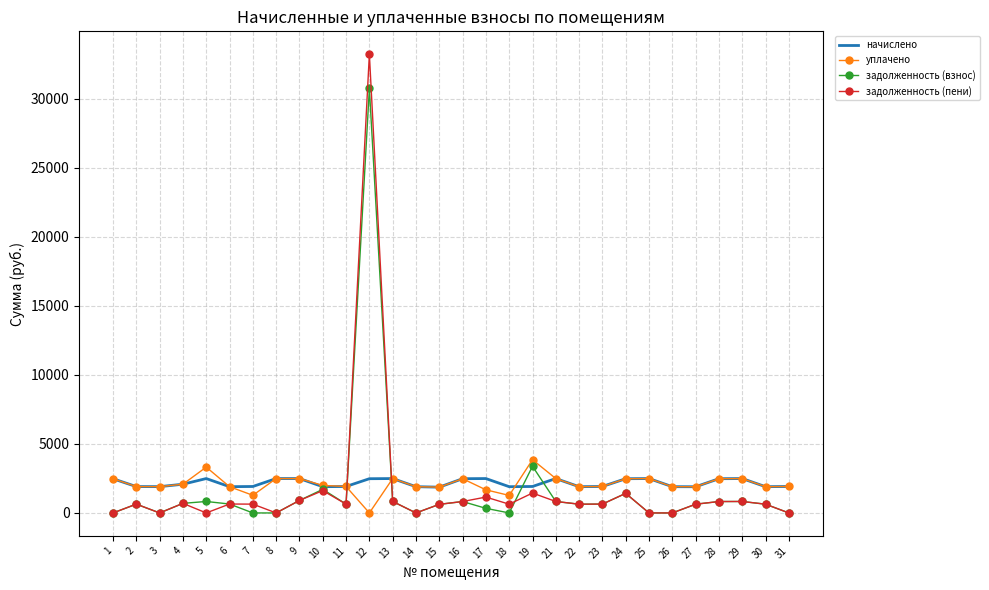

At which category is the sum across all series the highest?

12